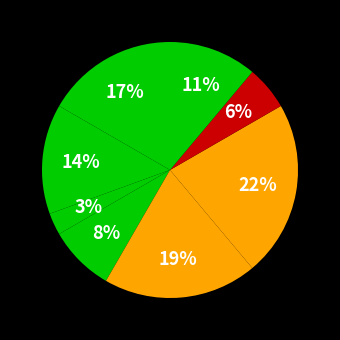

To the nearest percent, what is the difference between the largest and smallest slice percentages?

19%